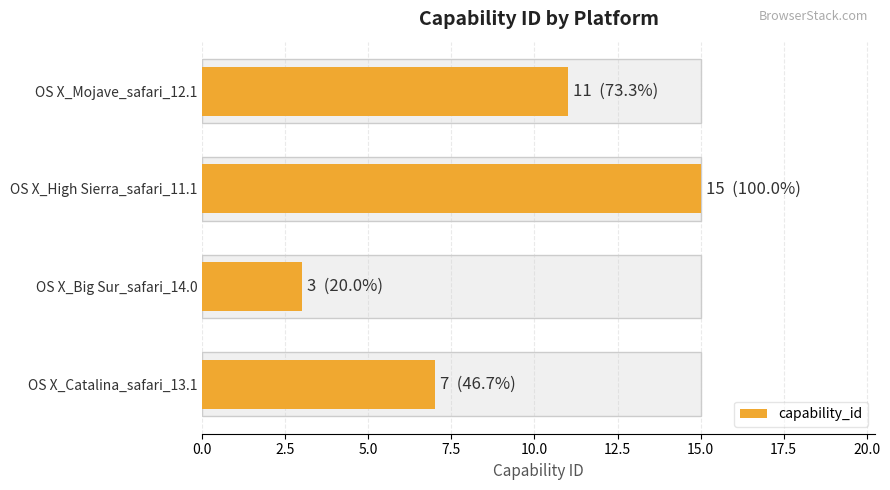

The chart shows a value of 15 at OS X_High Sierra_safari_11.1. True or false?

True